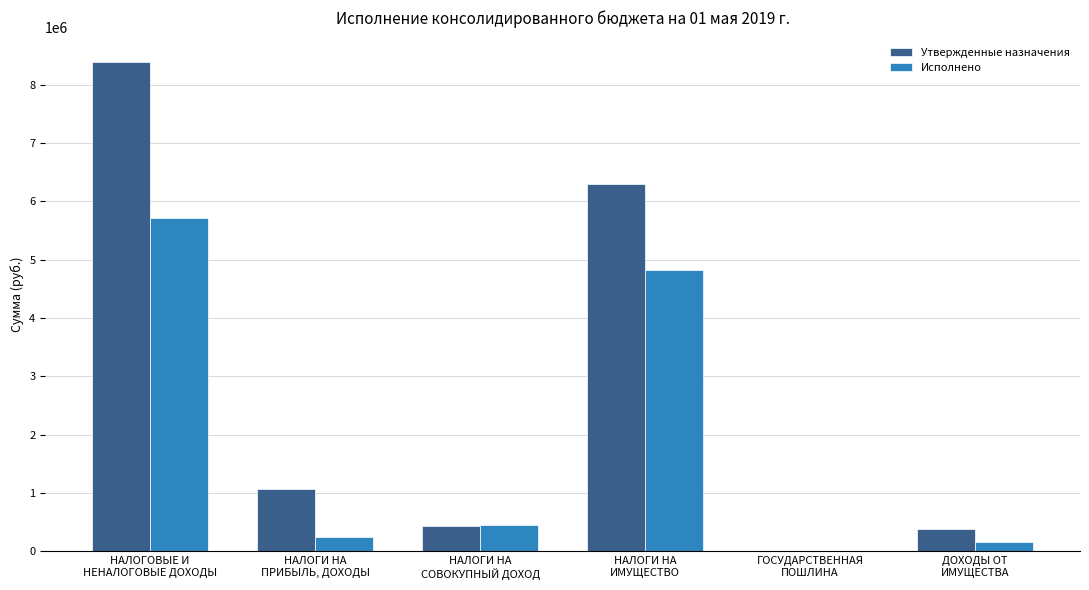

The Утвержденные назначения series shows 11100.0 at ГОСУДАРСТВЕННАЯ
ПОШЛИНА. True or false?

True